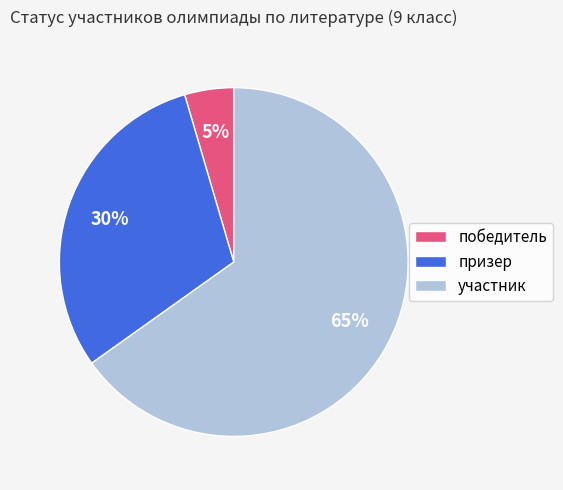

Which has a higher value, победитель or призер?

призер